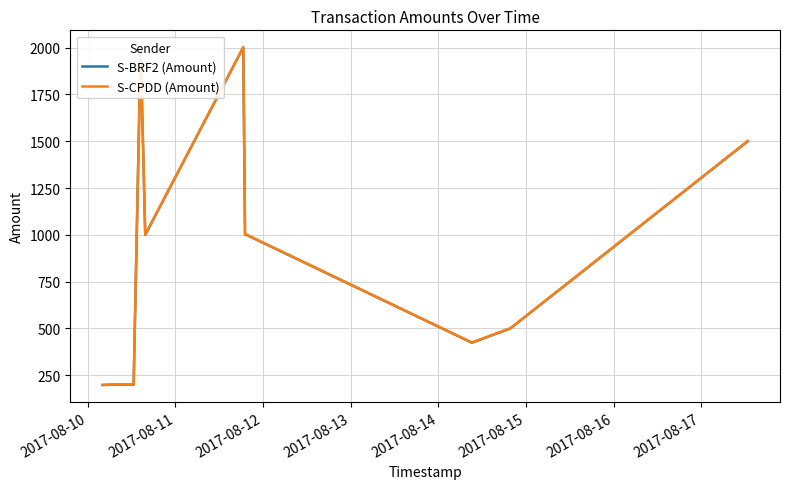

What is the smallest value displayed?

198